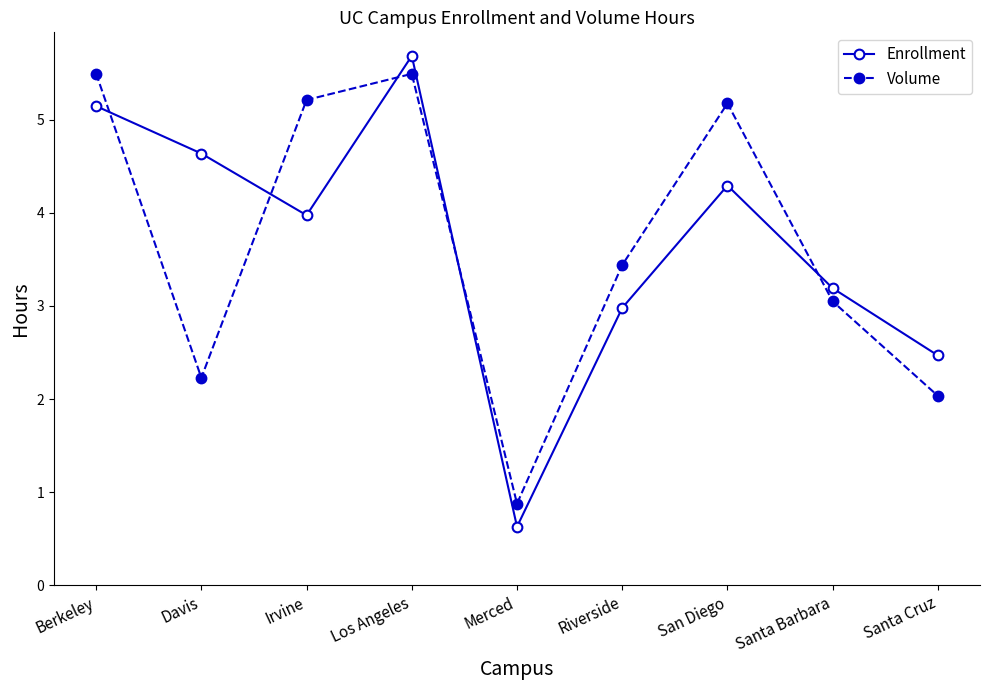

At which label is Enrollment closest to 3?

Riverside